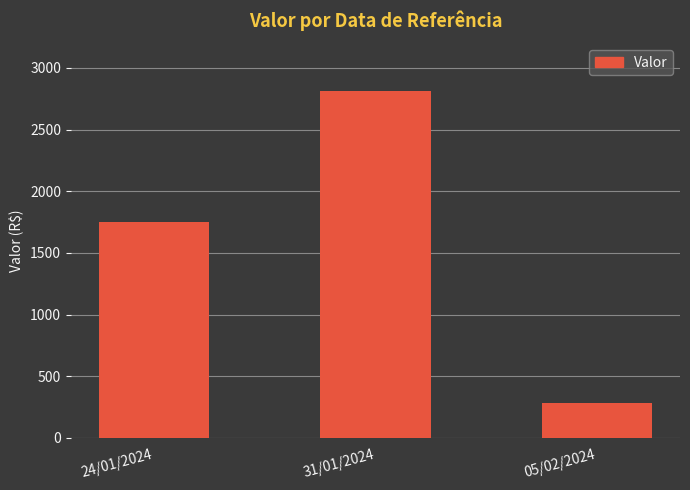

What is the label of the 2nd bar from the right?

31/01/2024